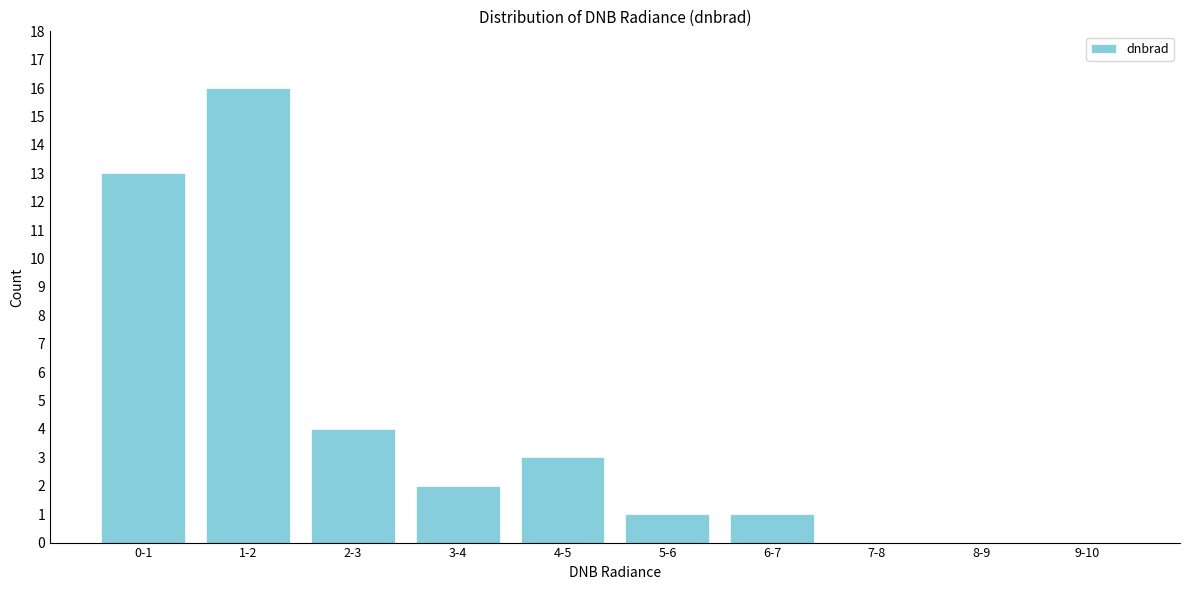

Reading left to right, list all the values displayed in this chart.

0-1=13	1-2=16	2-3=4	3-4=2	4-5=3	5-6=1	6-7=1	7-8=0	8-9=0	9-10=0